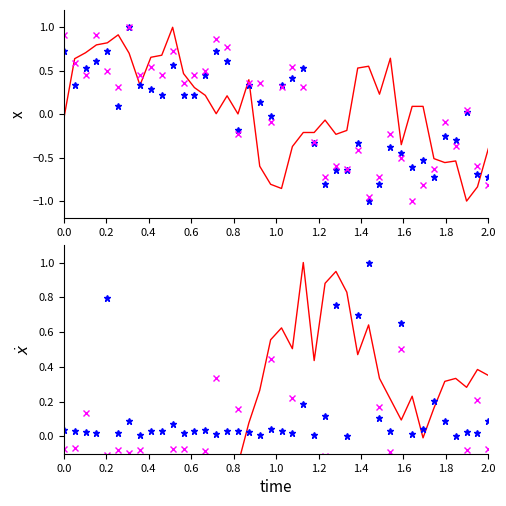

What is the difference between the highest and lowest values at 1.2?

1.6